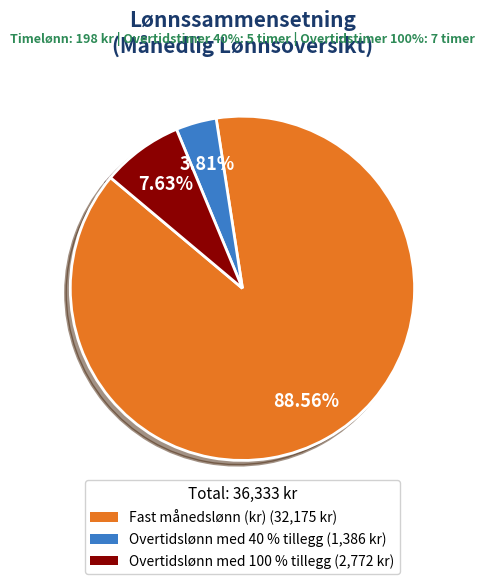

To the nearest percent, what is the difference between the largest and smallest slice percentages?

85%